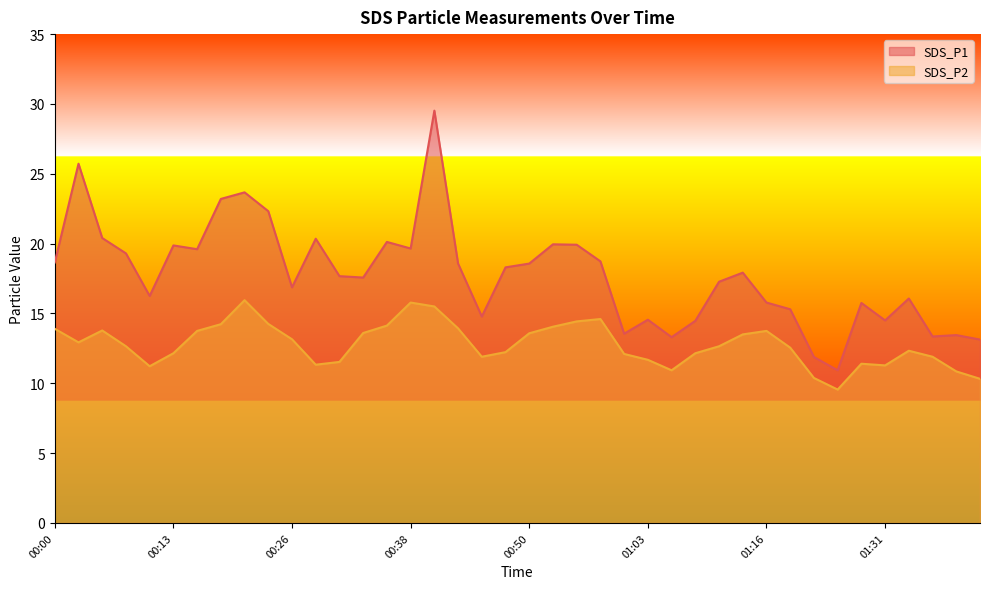

True or false: SDS_P1 and SDS_P2 cross at least once.

False